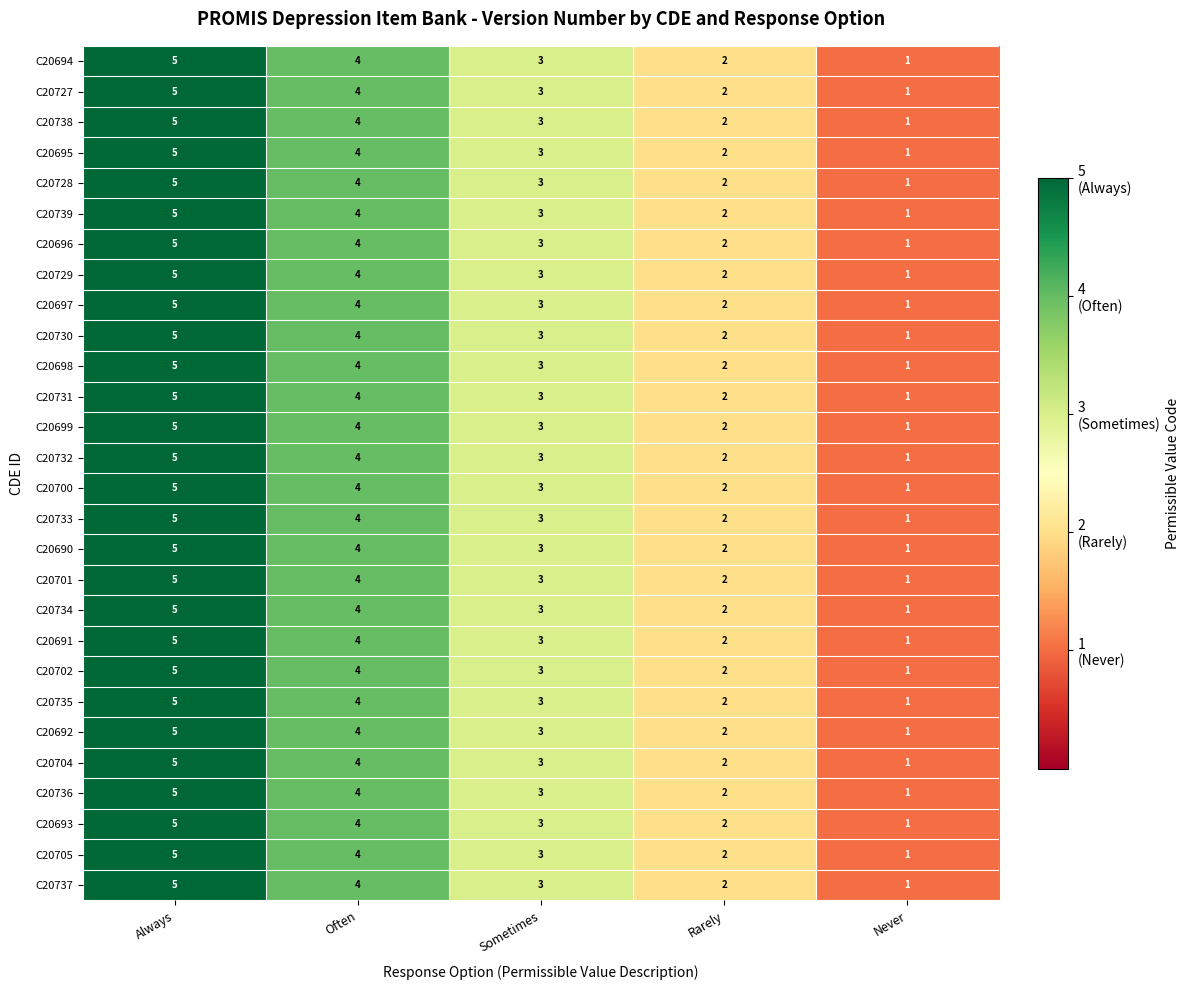

Rank the categories by C20729 value from lowest to highest.

Never, Rarely, Sometimes, Often, Always